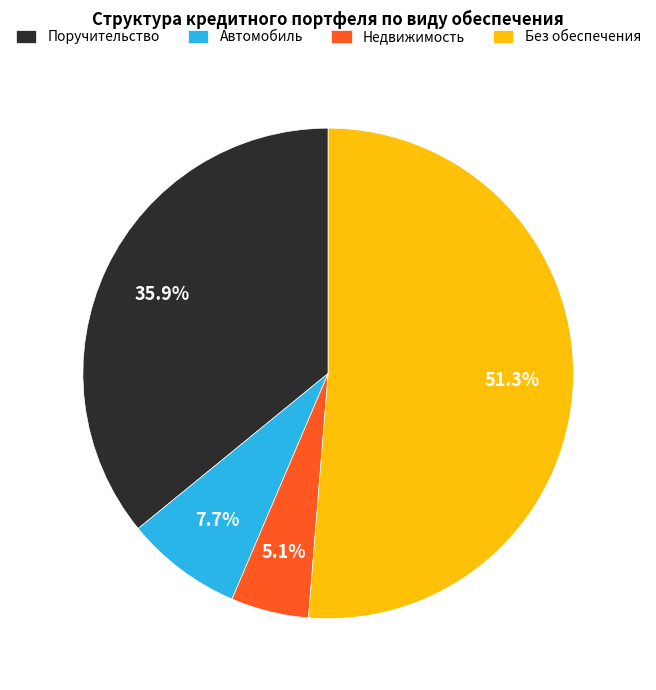

Approximately how many times larger is the value at Недвижимость compared to Автомобиль?

0.7